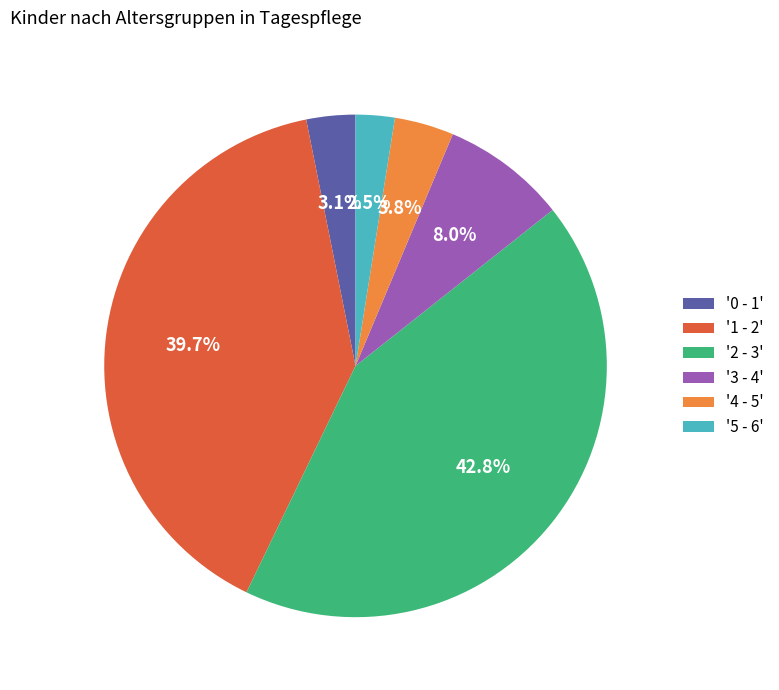

Which slice is the largest?

'2 - 3'